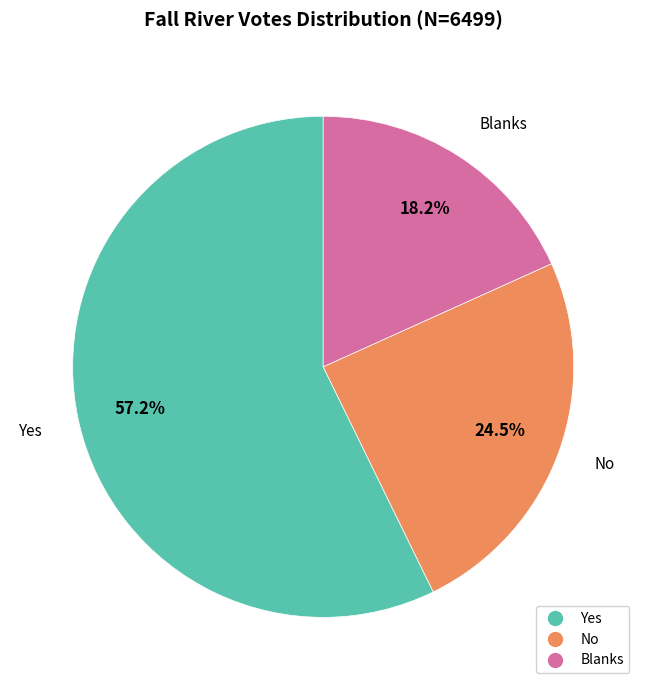

Rank the categories by value from highest to lowest.

Yes, No, Blanks